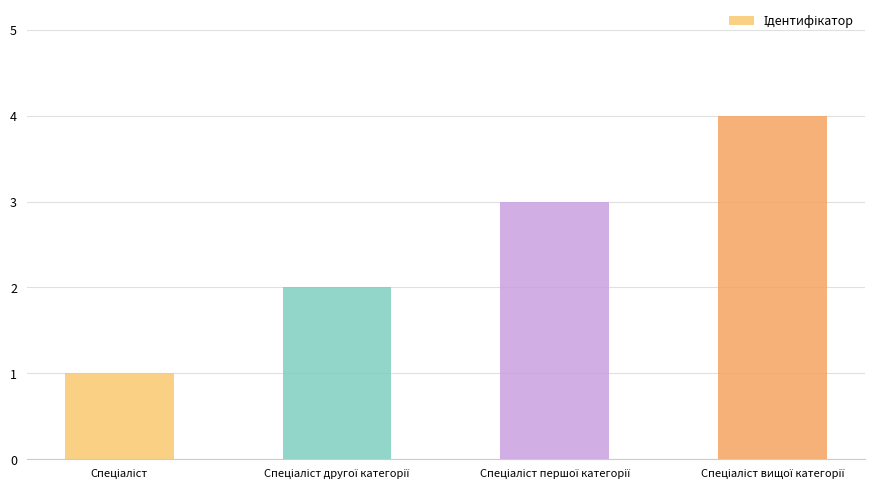

What is the smallest value displayed?

1